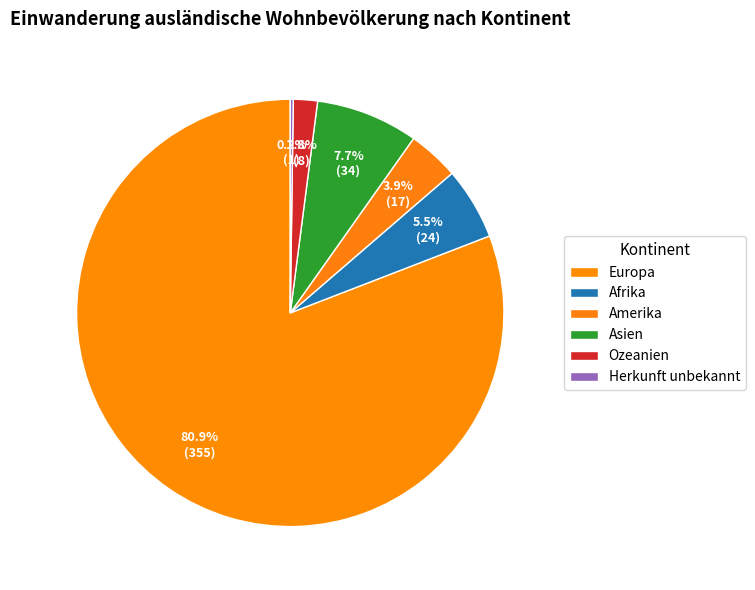

Combined, what portion of the pie is Europa and Asien?

88.6%